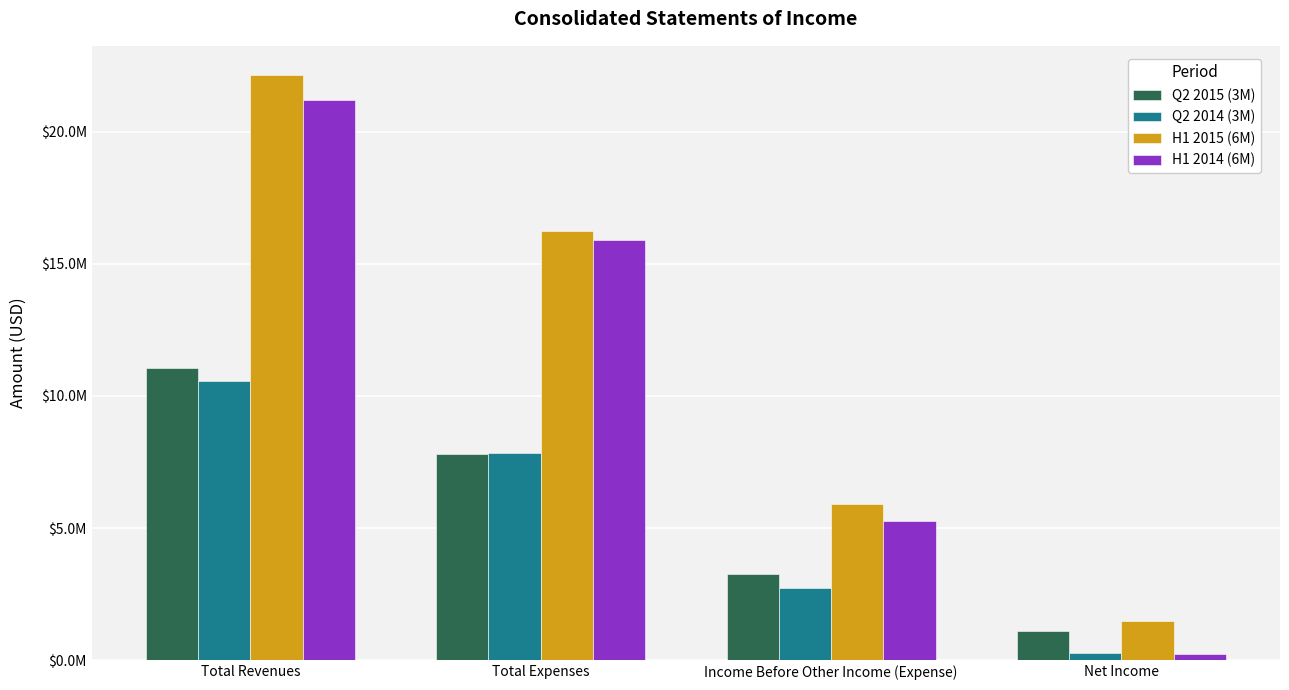

What is the sum of all H1 2015 (6M) values?

45779992